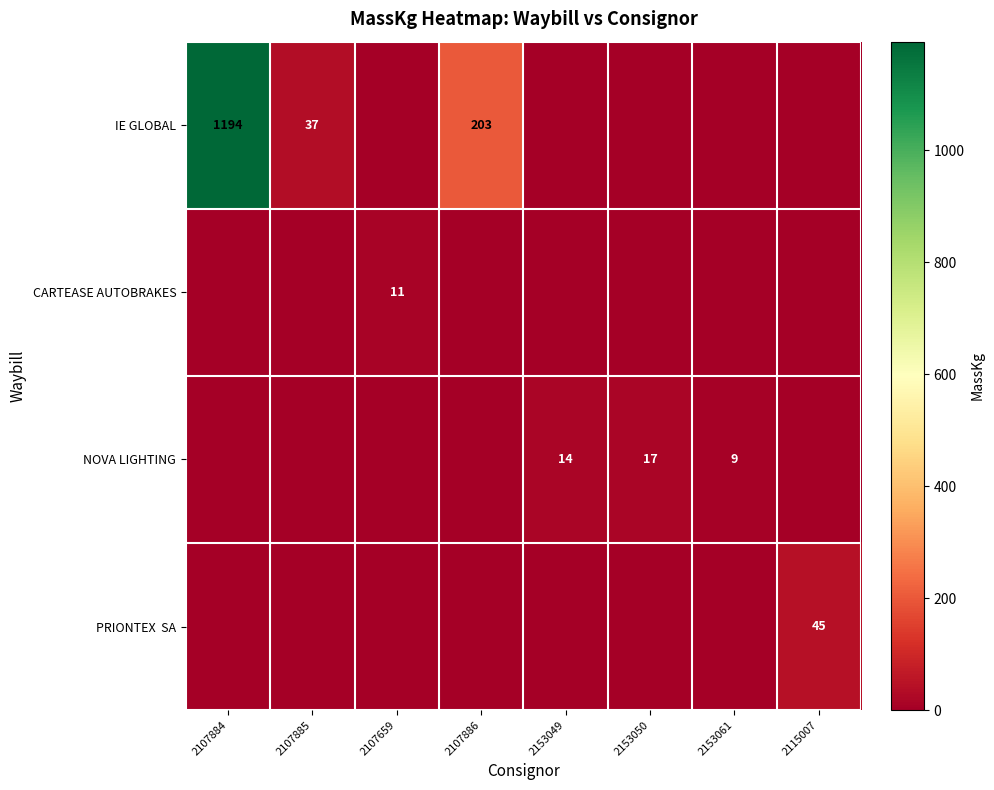

Is it true that NOVA LIGHTING equals 9 at 2153061?

True